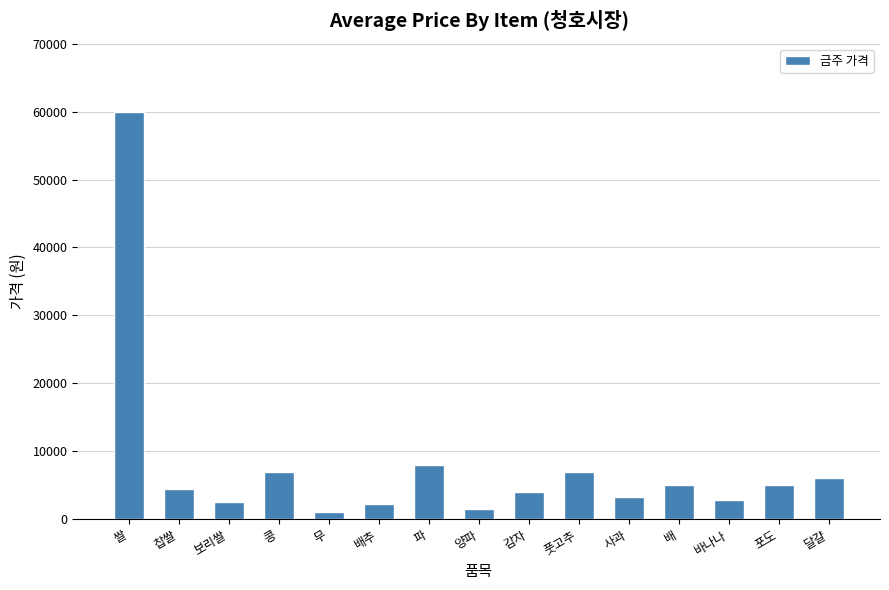

What is the label of the 1st bar from the left?

쌀